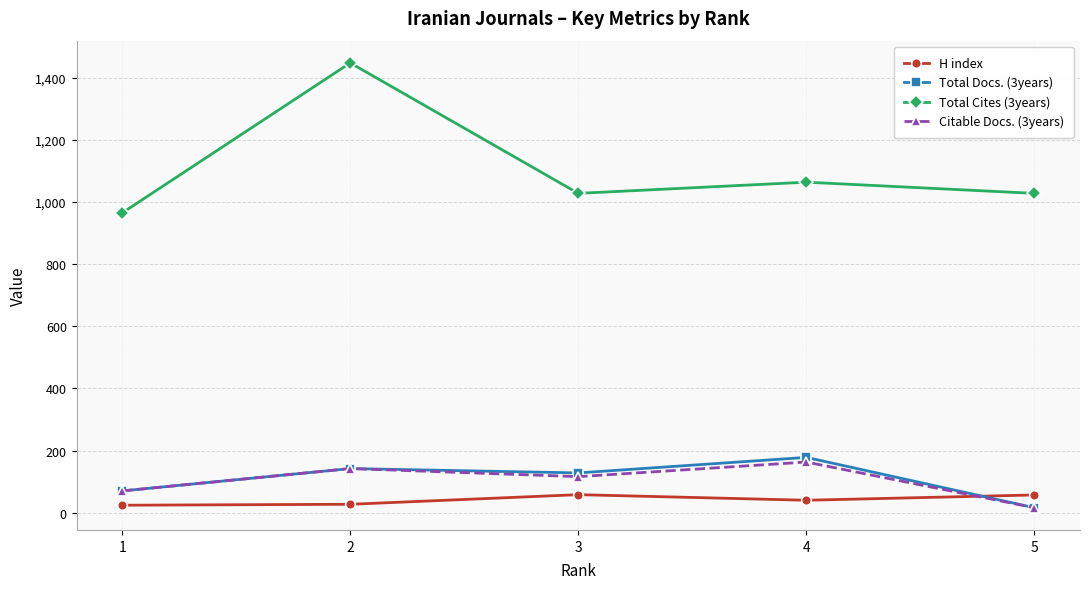

What are all the series names shown in the legend?

H index, Total Docs. (3years), Total Cites (3years), Citable Docs. (3years)